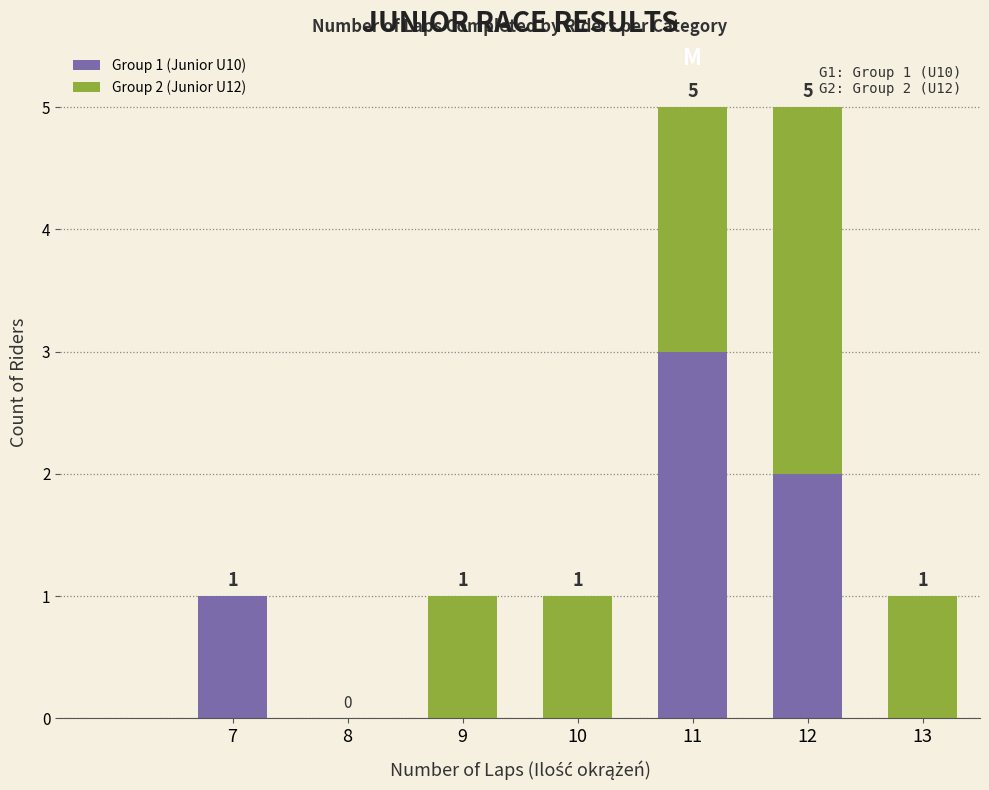

At which label is Group 1 (Junior U10) closest to 1?

7